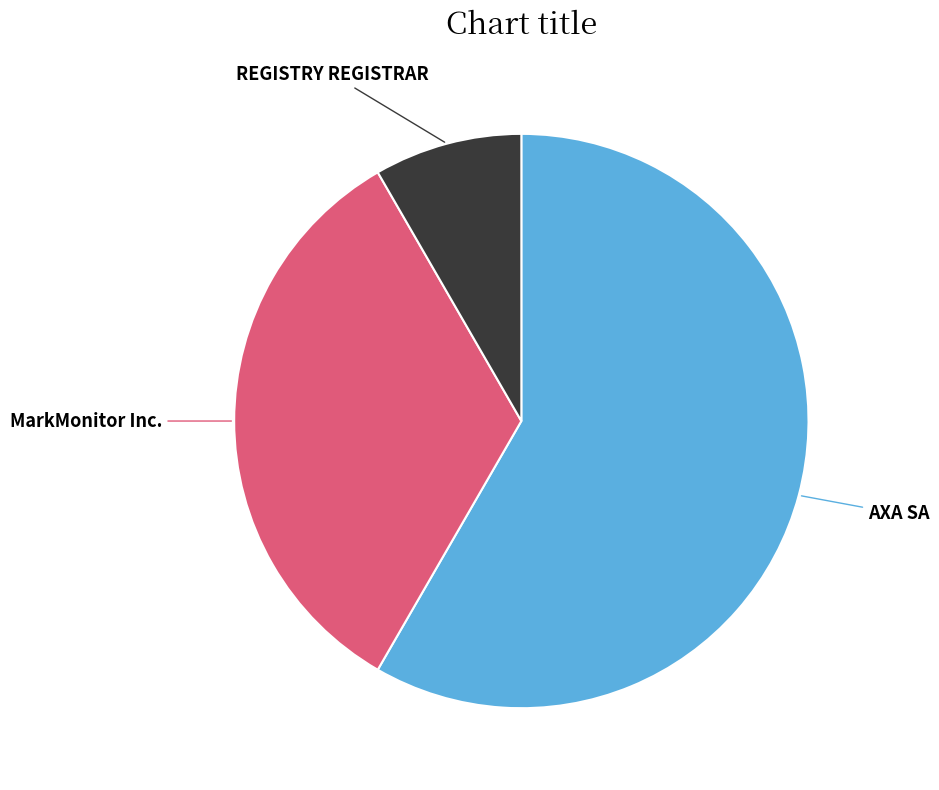

Is there a majority slice in this chart?

Yes